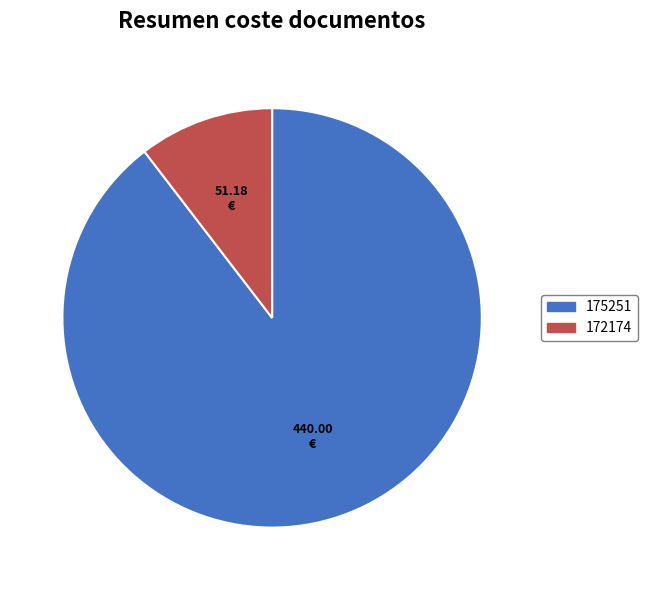

Combined, do 172174 and 175251 account for over 50%?

Yes